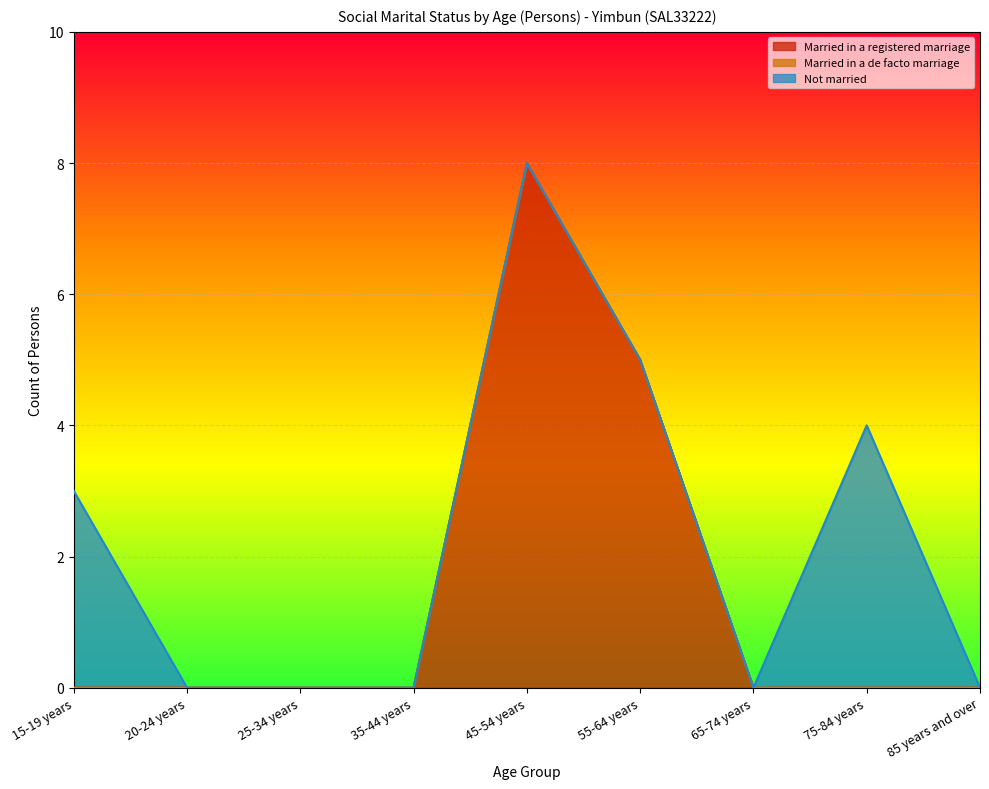

At which label does Not married reach its minimum?

20-24 years